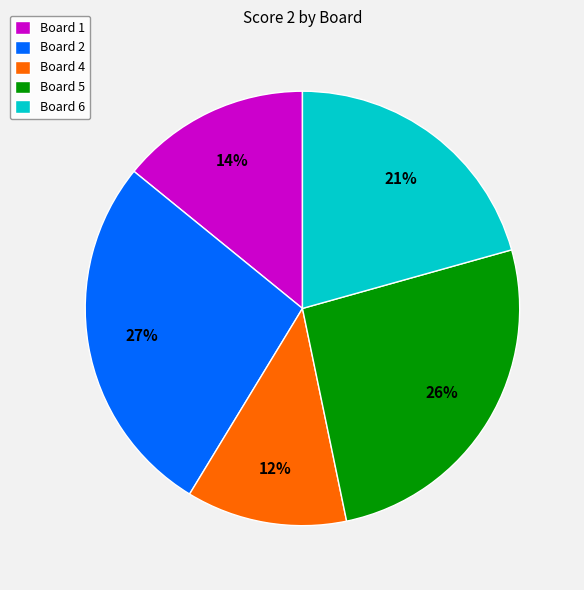

How many segments does this pie chart have?

5